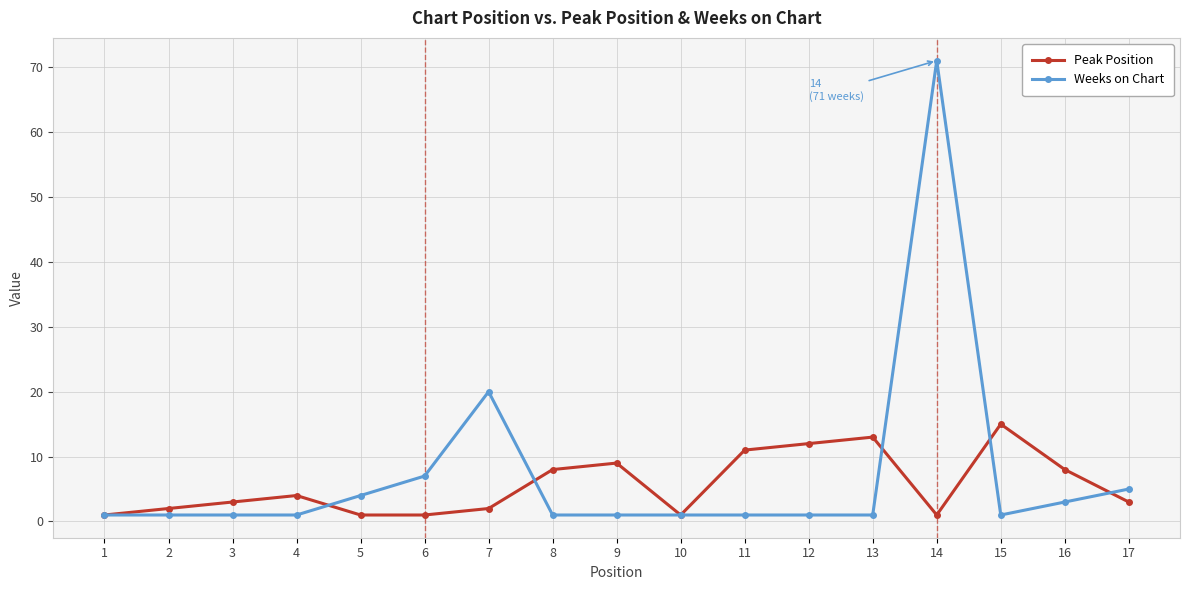

At which category is the sum across all series the highest?

14